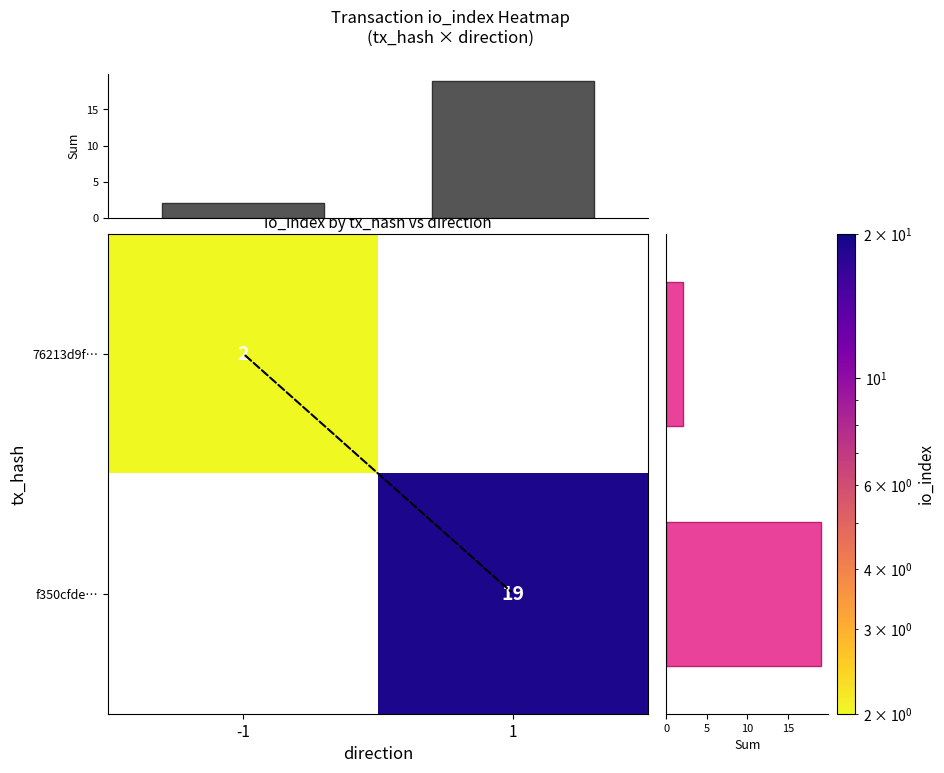

The value of f350cfde… at 1 is 33. True or false?

False